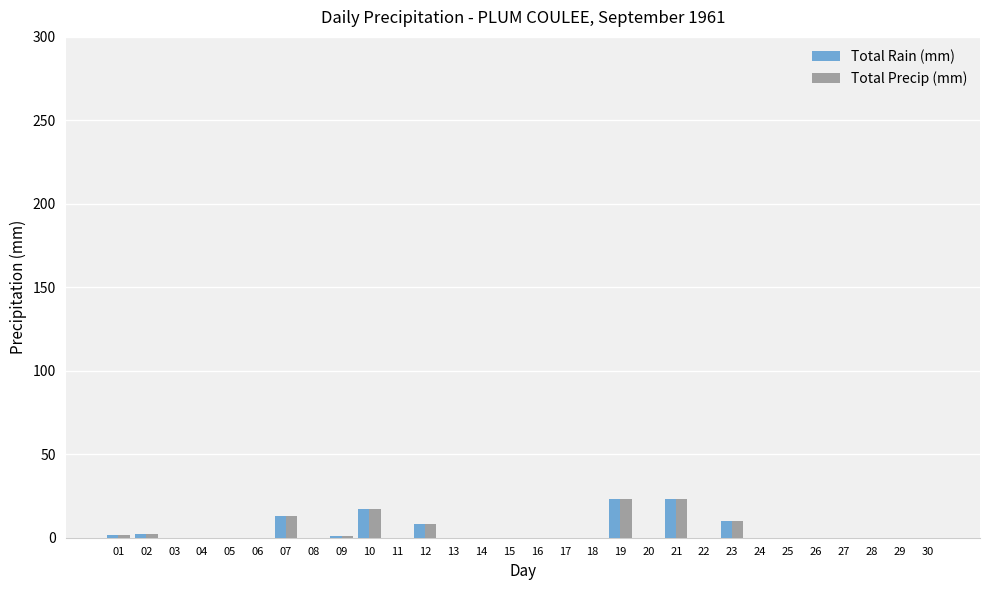

Does the chart contain stacked bars?

No